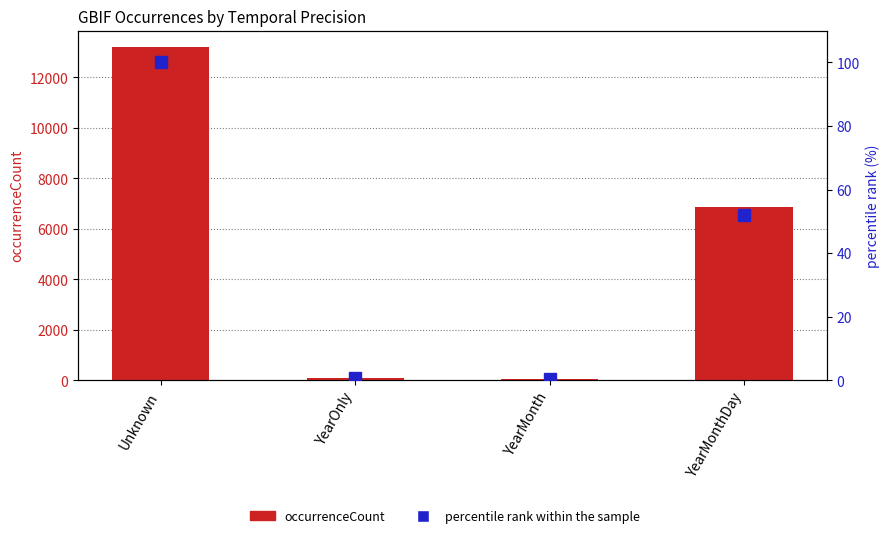

At which label is occurrenceCount closest to 6627?

YearMonthDay